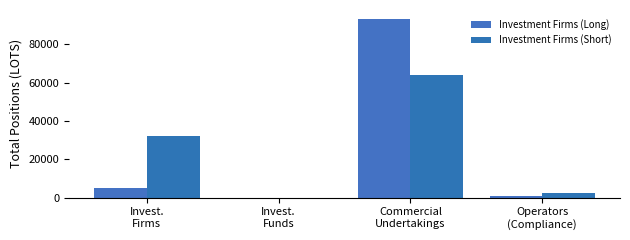

How many groups of bars are there?

4